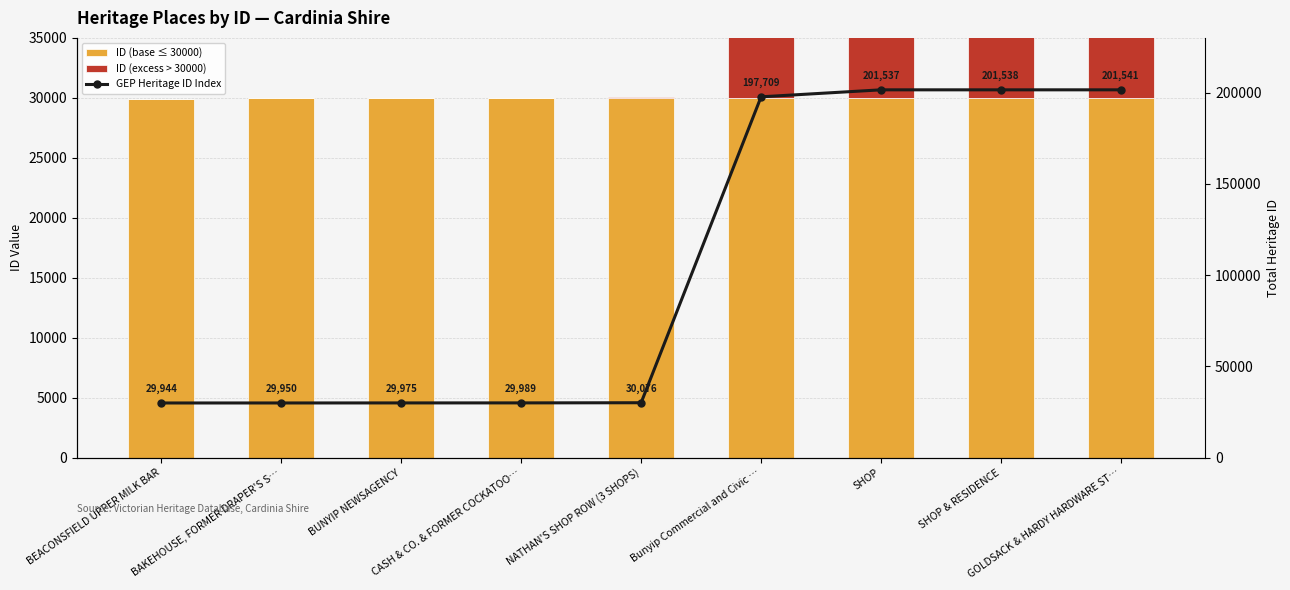

What is the label of the 4th bar from the right?

Bunyip Commercial and Civic …